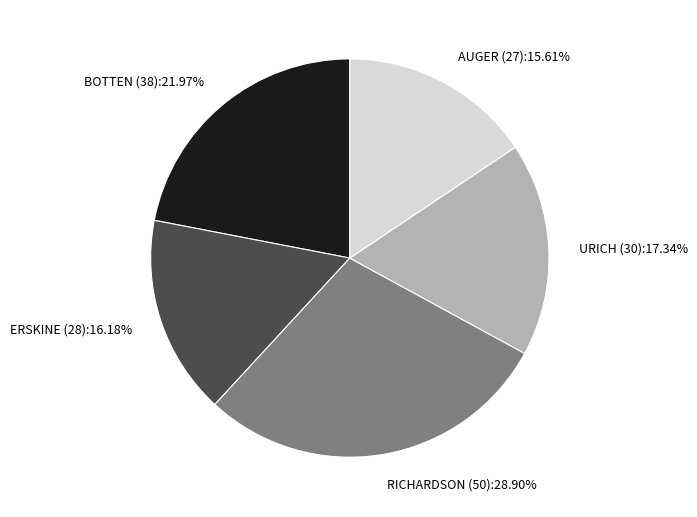

Is it true that RICHARDSON (50) is 29% of the pie?

True